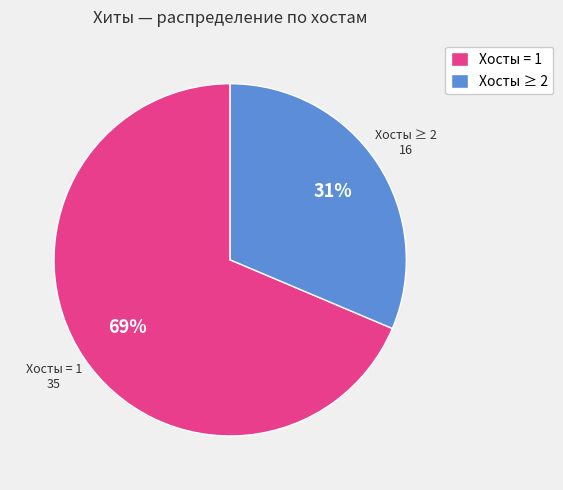

To the nearest percent, what percentage of the pie is Хосты = 1?

69%